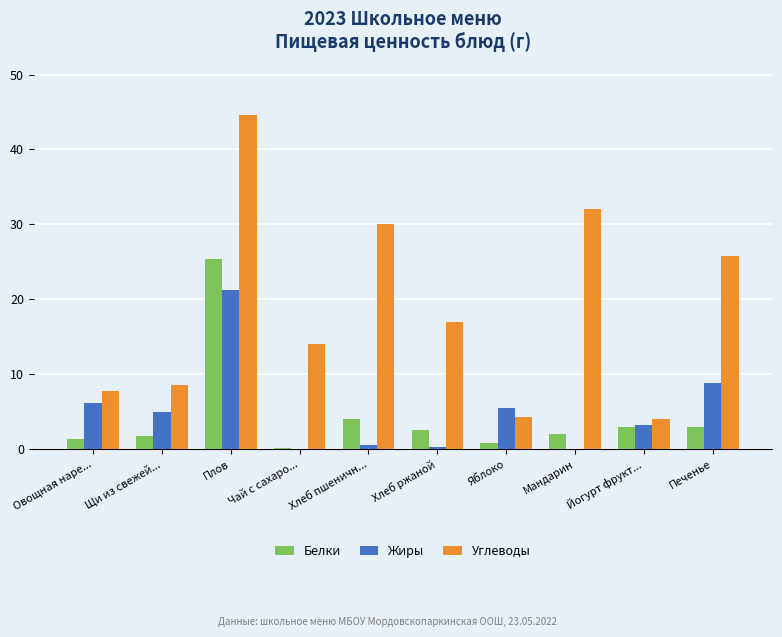

The Углеводы series shows 5.0 at Хлеб ржаной. True or false?

False